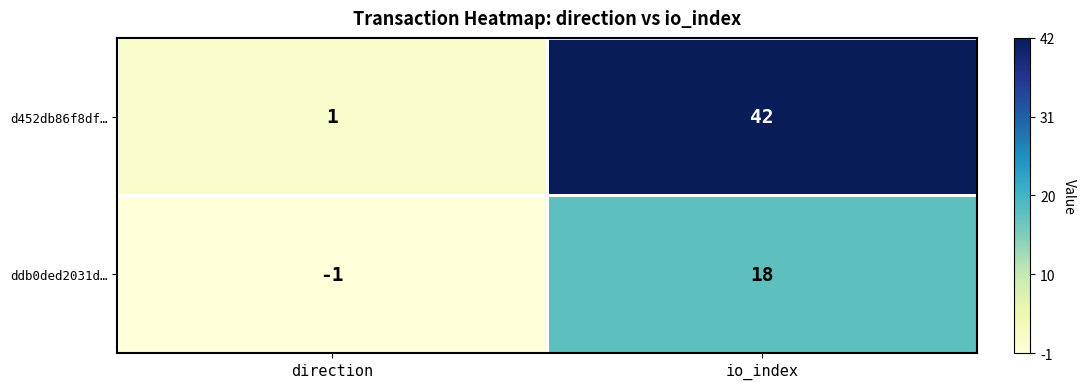

What is the total value across all series at io_index?

60